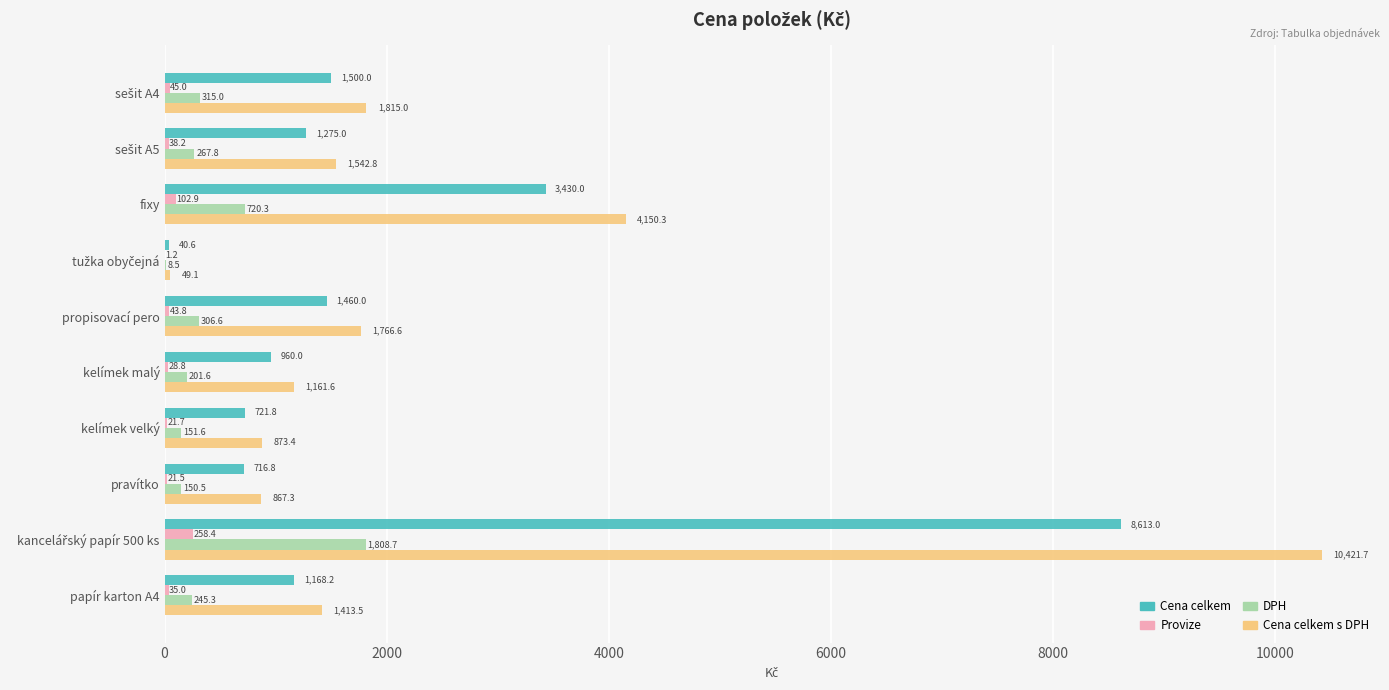

The value of Cena celkem s DPH at pravítko is 867.3. True or false?

True